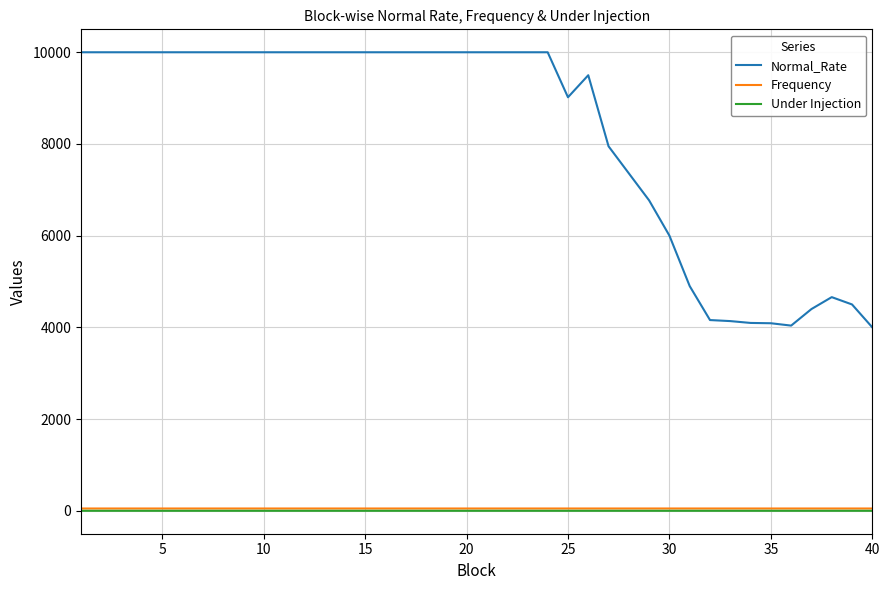

True or false: Frequency and Normal_Rate cross at least once.

False